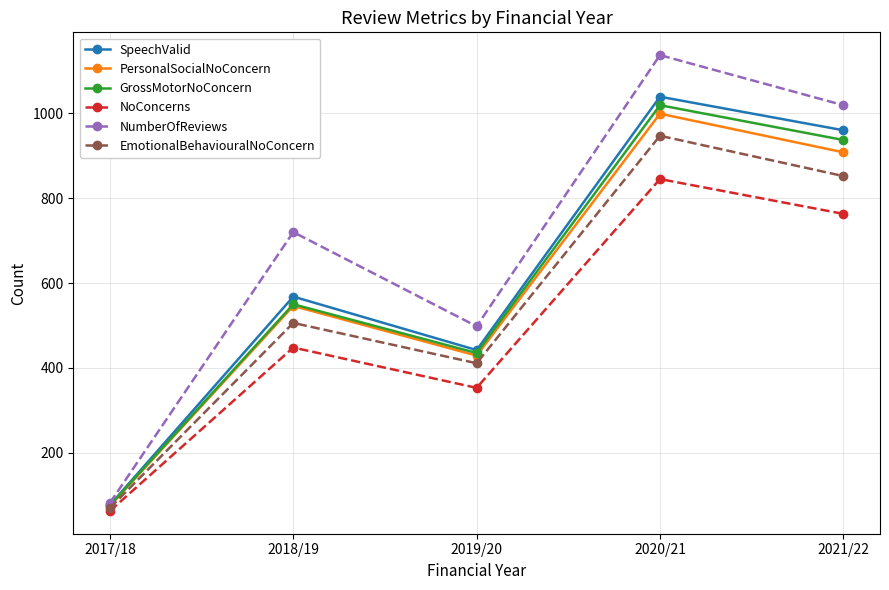

At which category does SpeechValid reach its first local valley?

2019/20